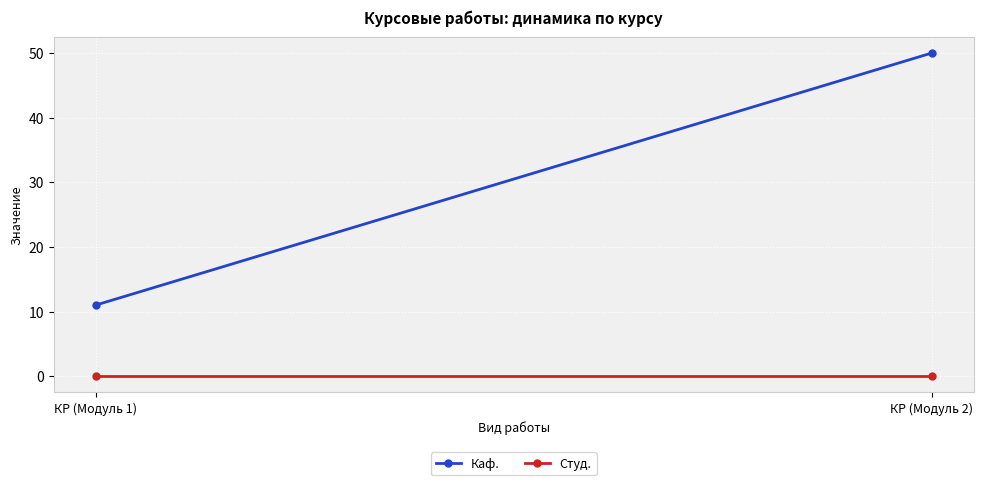

Reading right to left, extract all data points from this chart.

Каф.: 50	11
Студ.: 0	0